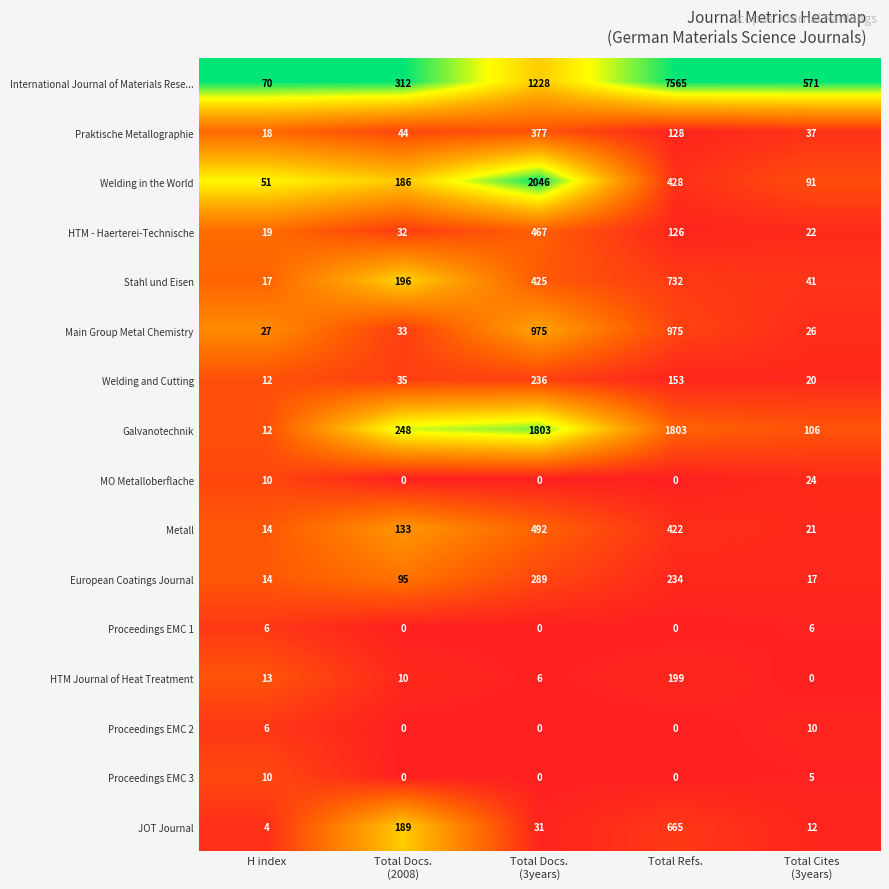

What is the minimum value for HTM - Haerterei-Technische?

19